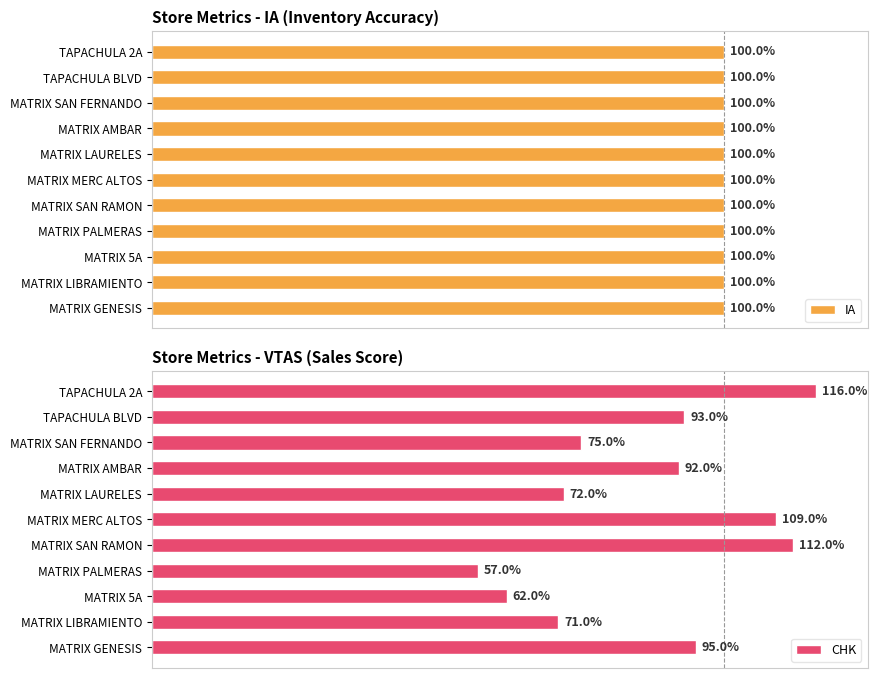

Does the chart contain any negative values?

No